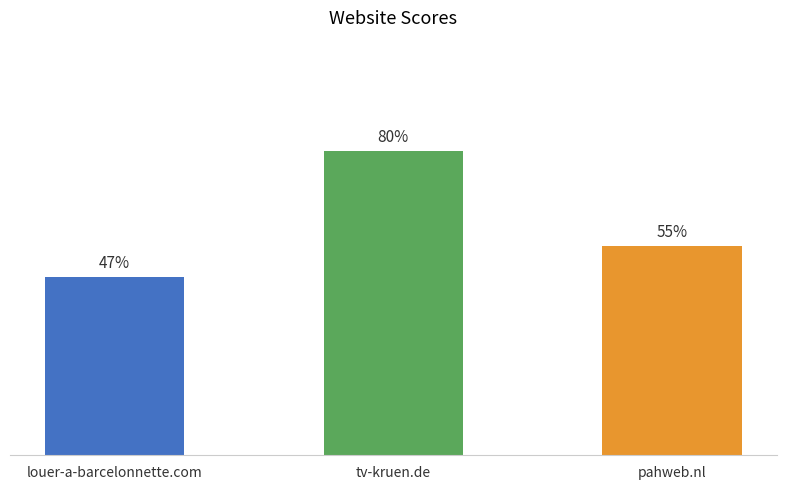

Which label corresponds to the smallest value in the chart?

louer-a-barcelonnette.com